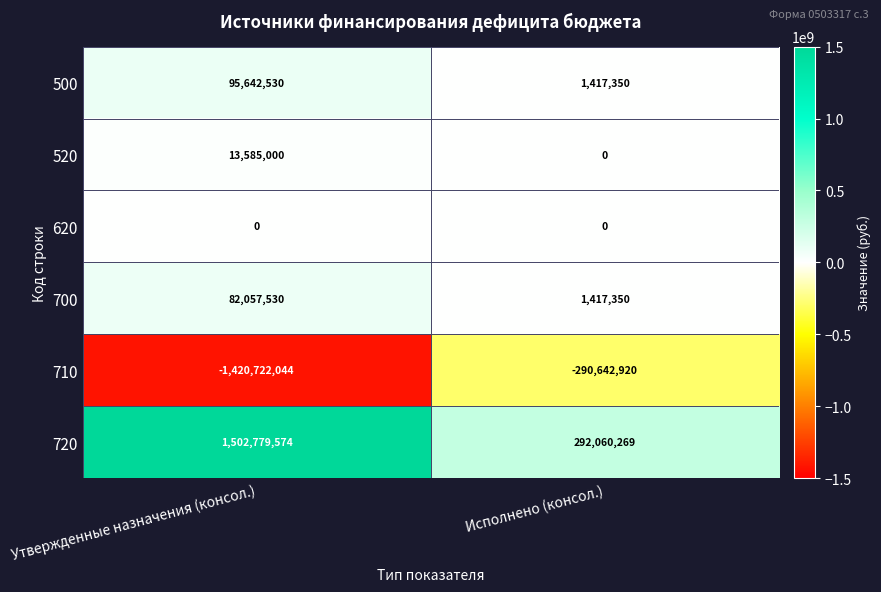

What is the sum of all 700 values?

83474880